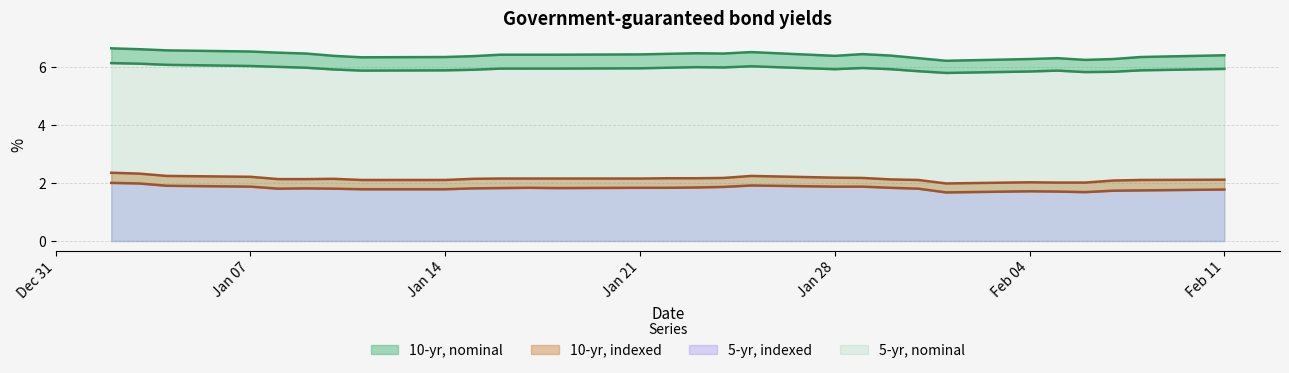

Which category has the lowest value across all series?

2013-02-01